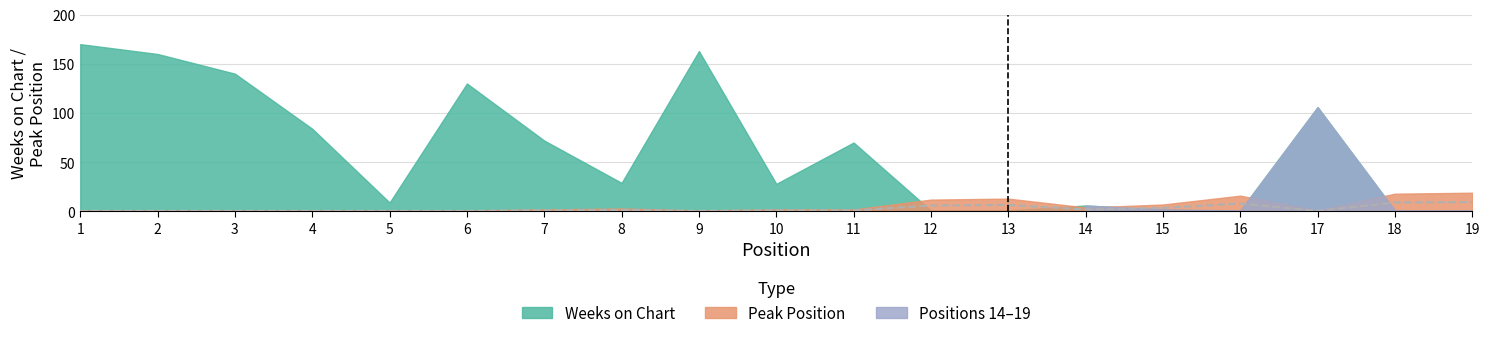

Is it true that the value at 1 is 0.5?

True